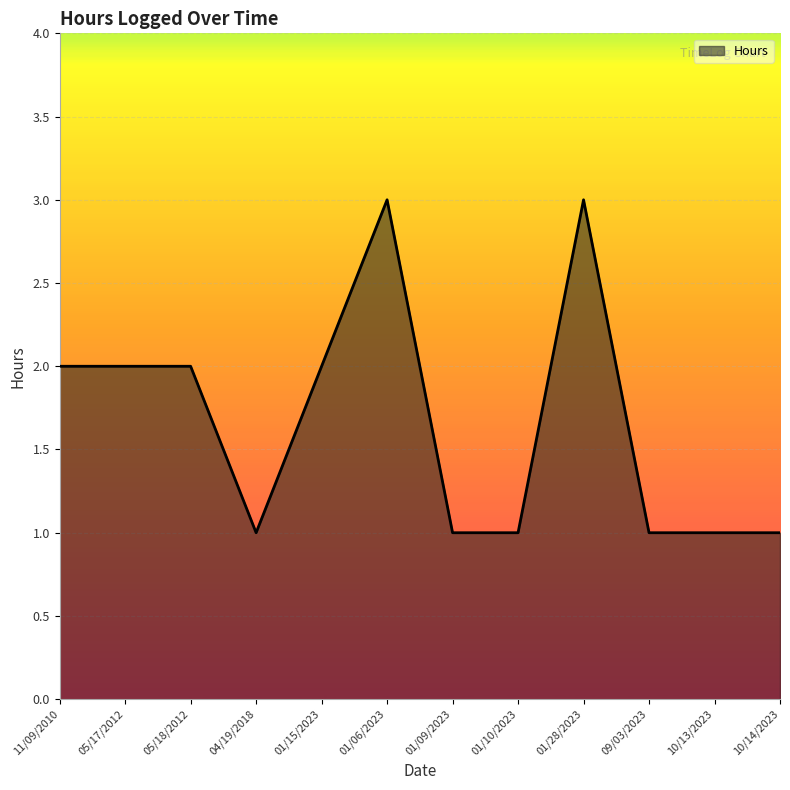

What is the difference between the values at 04/19/2018 and 01/28/2023?

2